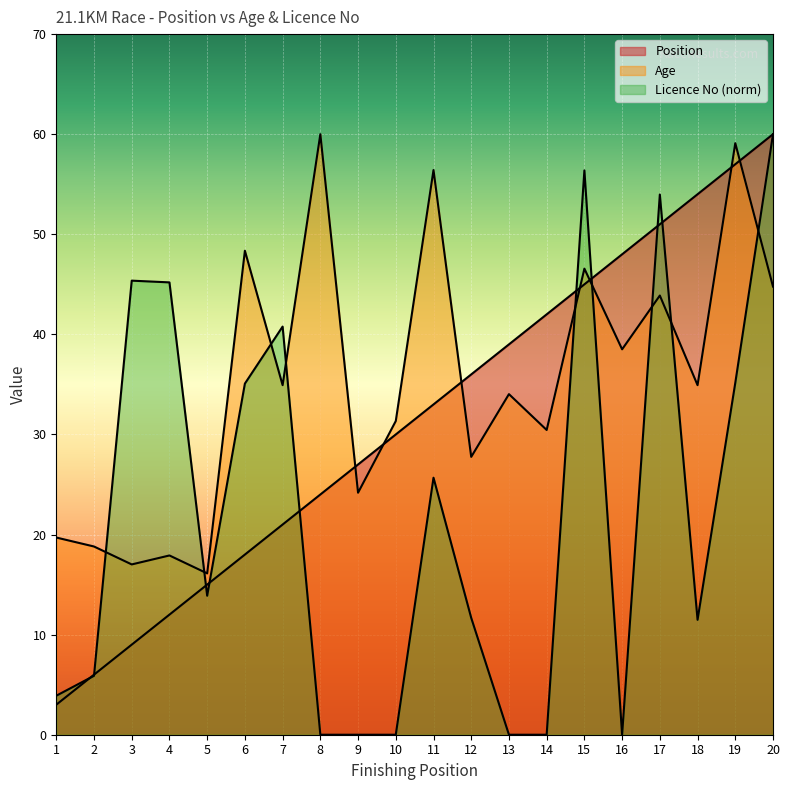

What is the maximum value for Licence No?

60.0